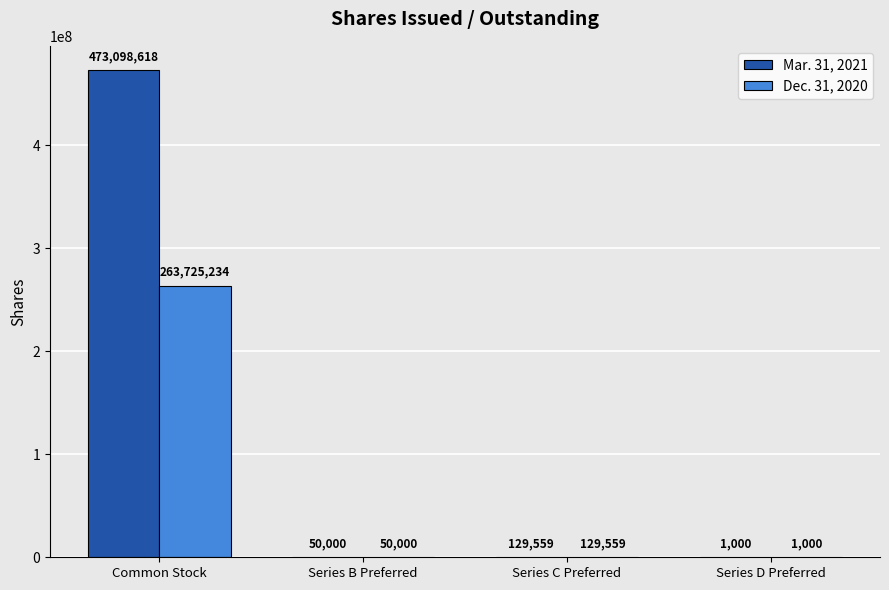

What is the sum of the Mar. 31, 2021 values at Series C Preferred and Series D Preferred?

130559